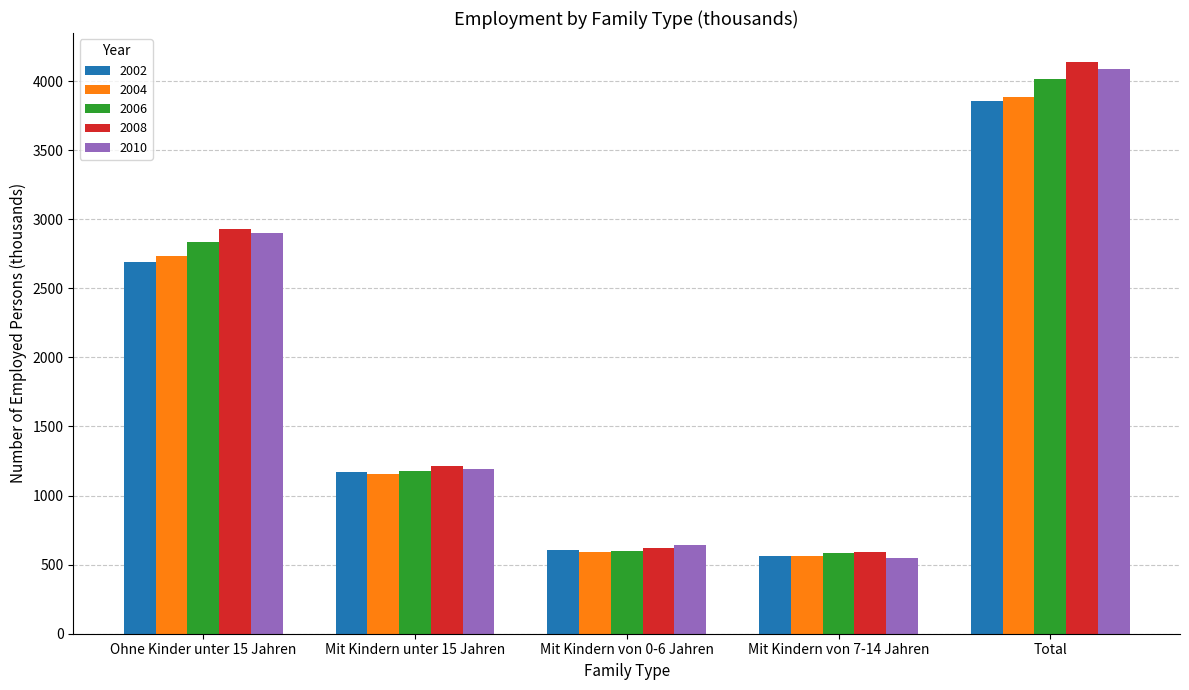

At which category does the chart reach its peak across all series?

Total